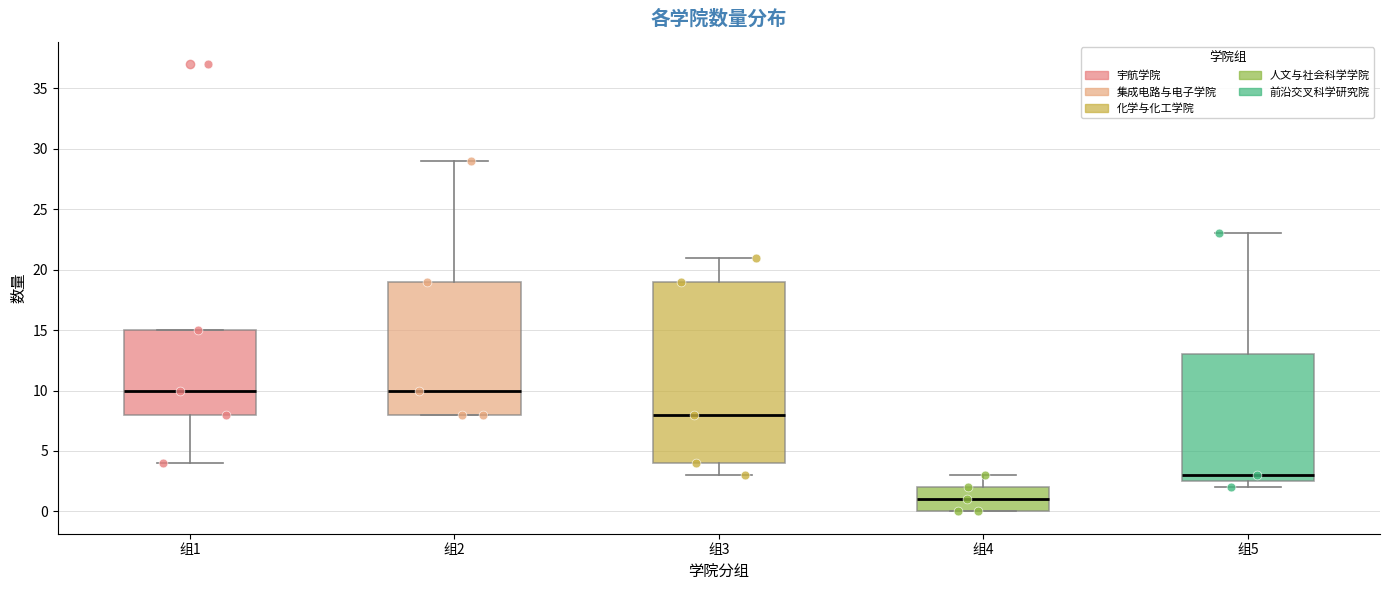

Reading left to right, transcribe this box plot: for each box, give where its median line is, the range the box spans, and where its two whiskers end, as read against the y-axis. The values are not printed on the chart, so give them approximately, as read against the axis.

组1: median 10.0, box 8.0 to 15.0, whiskers 4.0 to 15.0
组2: median 10.0, box 8.0 to 19.0, whiskers 8.0 to 29.0
组3: median 8.0, box 4.0 to 19.0, whiskers 3.0 to 21.0
组4: median 1.0, box 0.0 to 2.0, whiskers 0.0 to 3.0
组5: median 3.0, box 2.5 to 13.0, whiskers 2.0 to 23.0